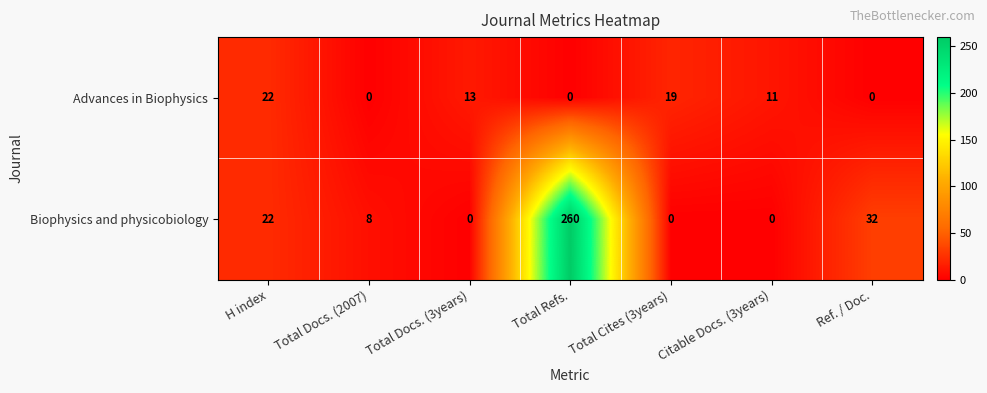

Is it true that Biophysics and physicobiology equals 8 at Total Docs. (2007)?

True